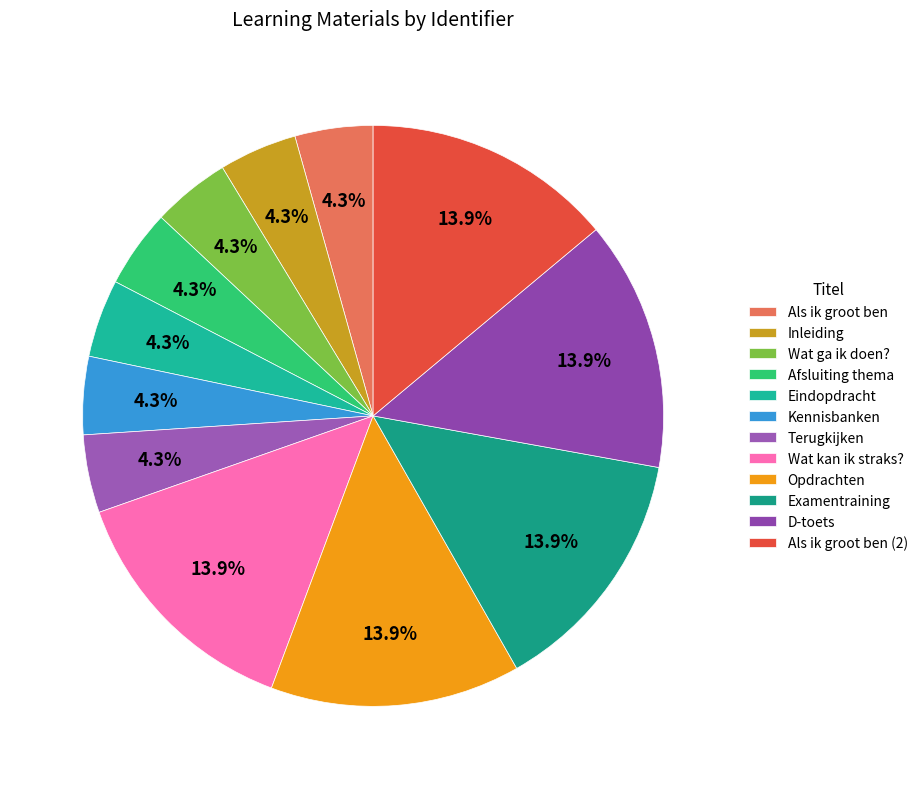

How many slices are in this pie chart?

12